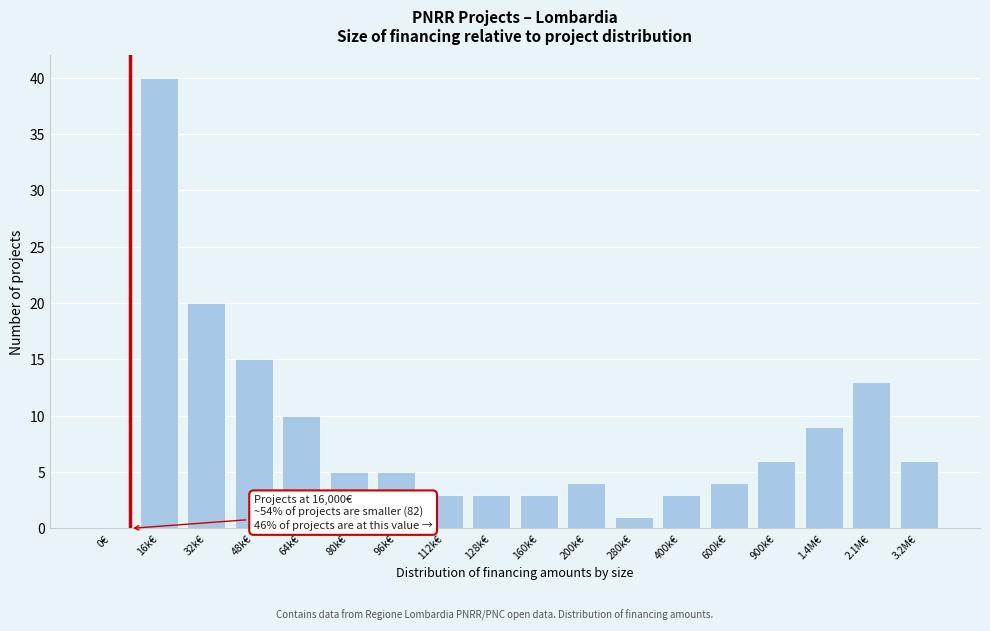

Reading left to right, what are all the values shown in this chart?

0€=0	16k€=40	32k€=20	48k€=15	64k€=10	80k€=5	96k€=5	112k€=3	128k€=3	160k€=3	200k€=4	280k€=1	400k€=3	600k€=4	900k€=6	1.4M€=9	2.1M€=13	3.2M€=6